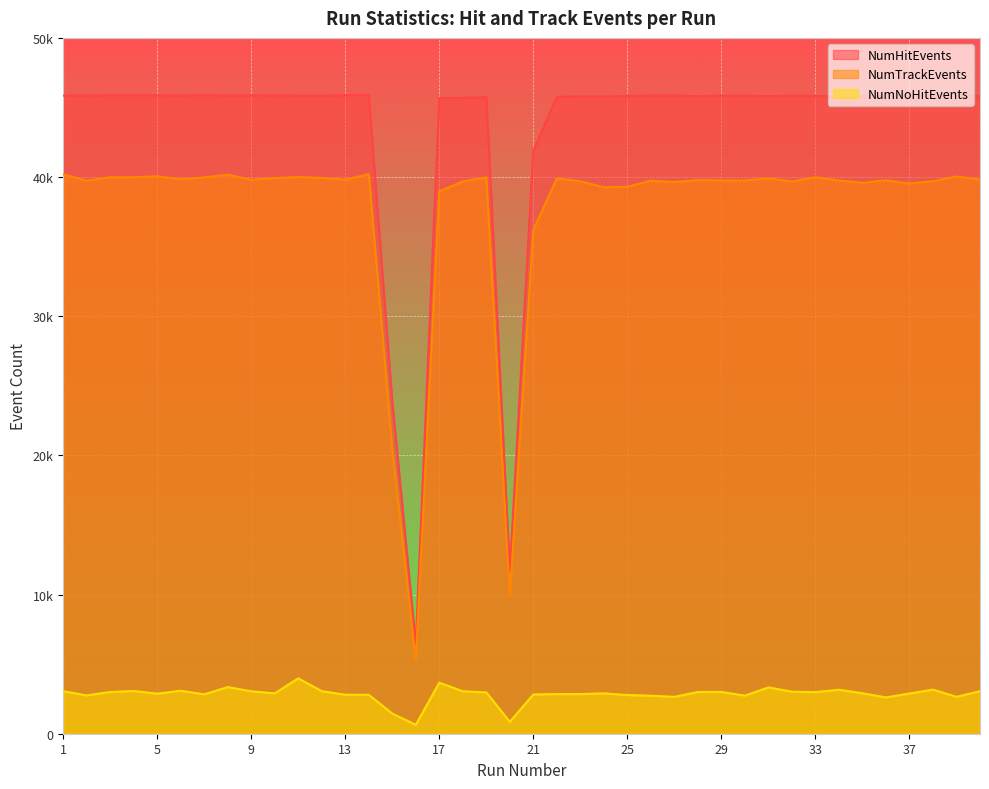

How many interior local valleys does the NumTrackEvents series have?

12